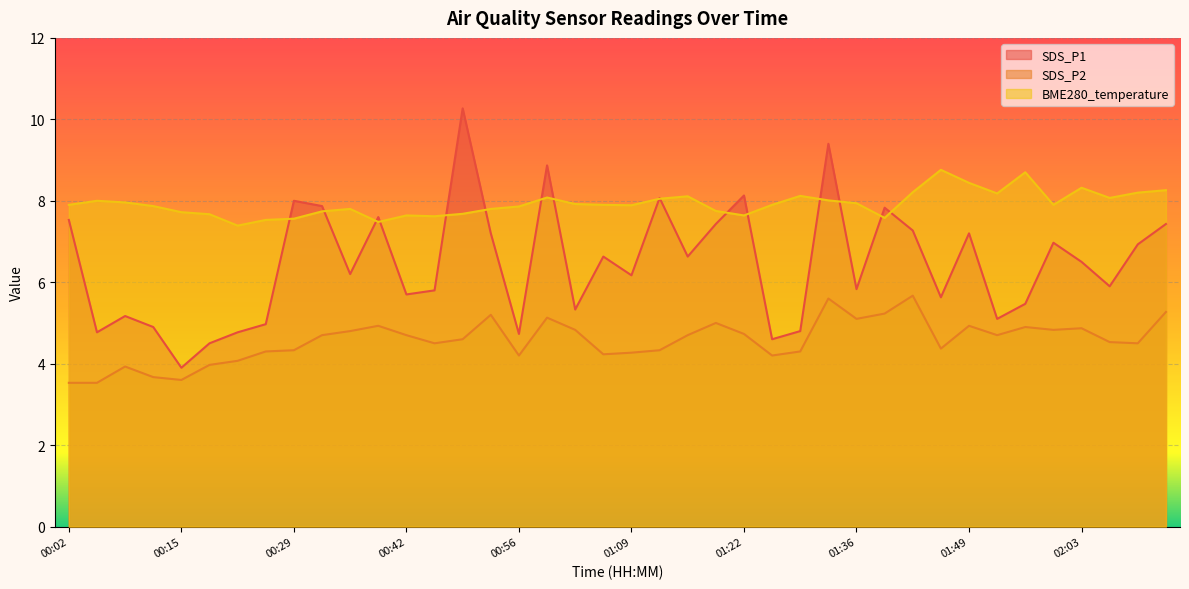

What are all the series names shown in the legend?

SDS_P1, SDS_P2, BME280_temperature